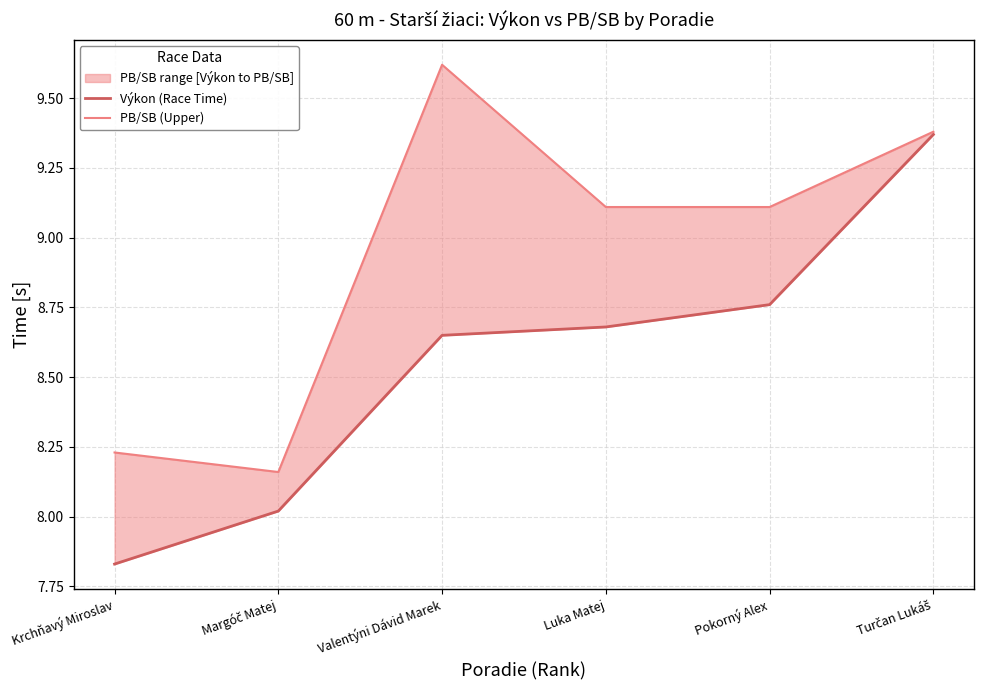

Reading left to right, transcribe all the data shown in this chart.

Výkon (Race Time): 7.8	8.0	8.7	8.7	8.8	9.4
PB/SB (Upper): 8.2	8.2	9.6	9.1	9.1	9.4